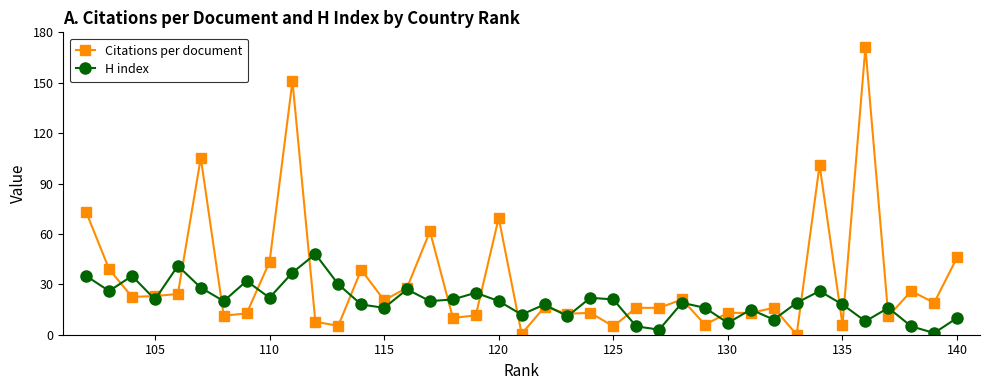

What is the highest value of the Citations per document series?

171.0